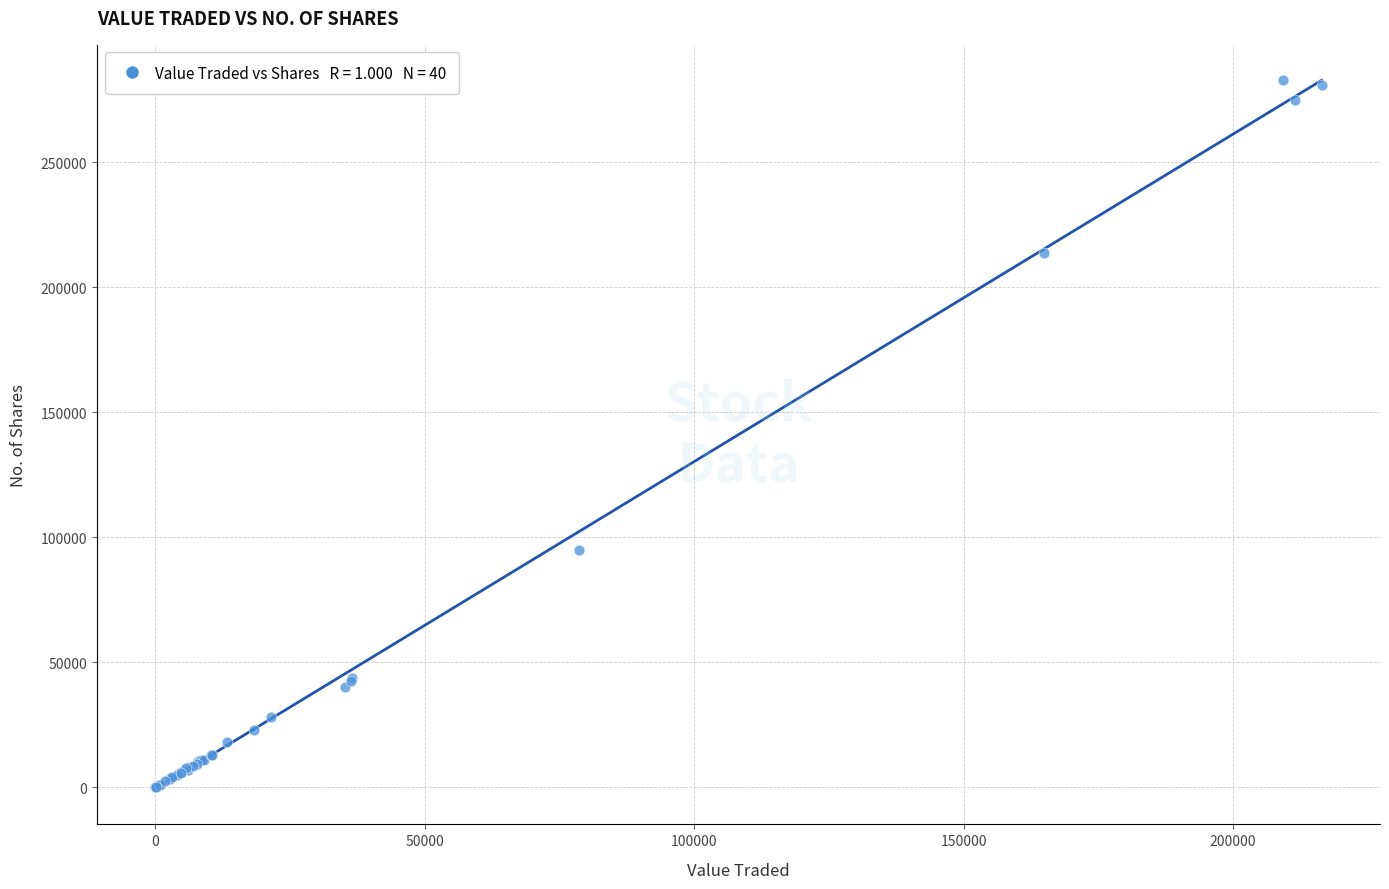

What Y value in the scatter plot is closest to 141423?

95053